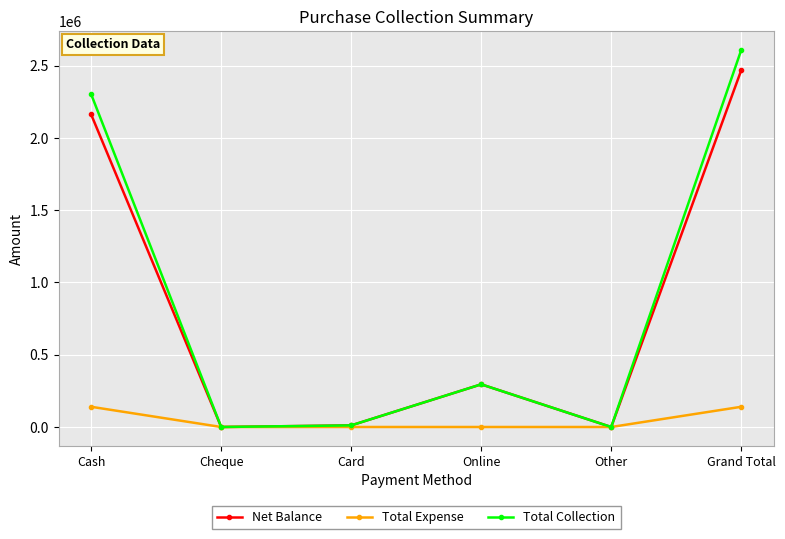

Where is Net Balance nearest to the value 1234271?

Cash